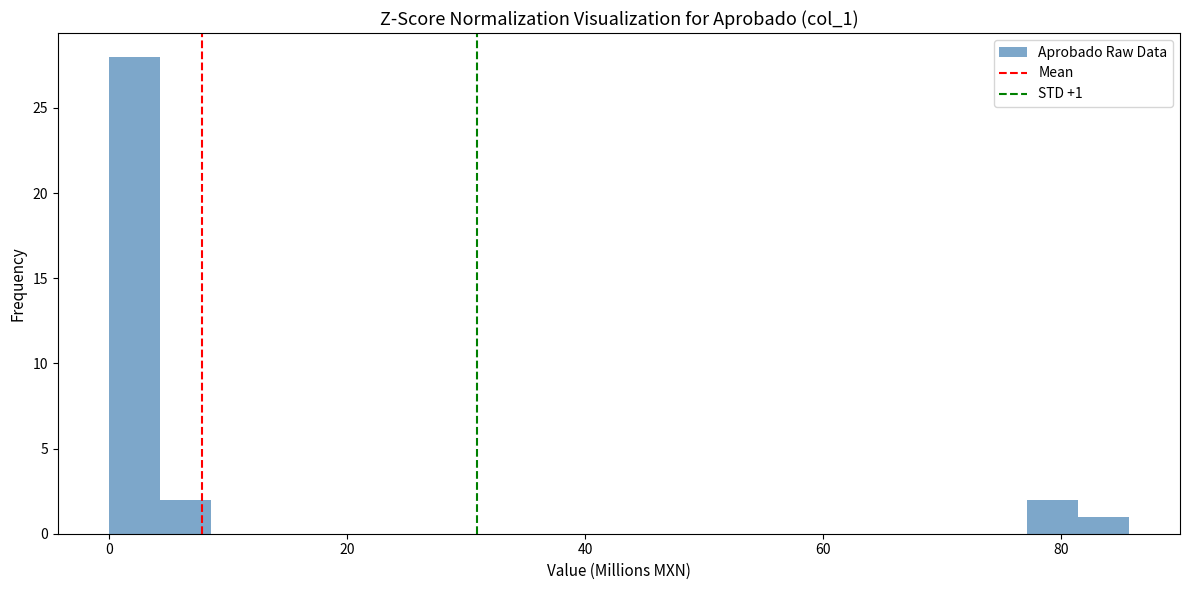

Around what value on the x-axis is the tallest bar? Give the approximate position of its centre, as read against the axis.

2